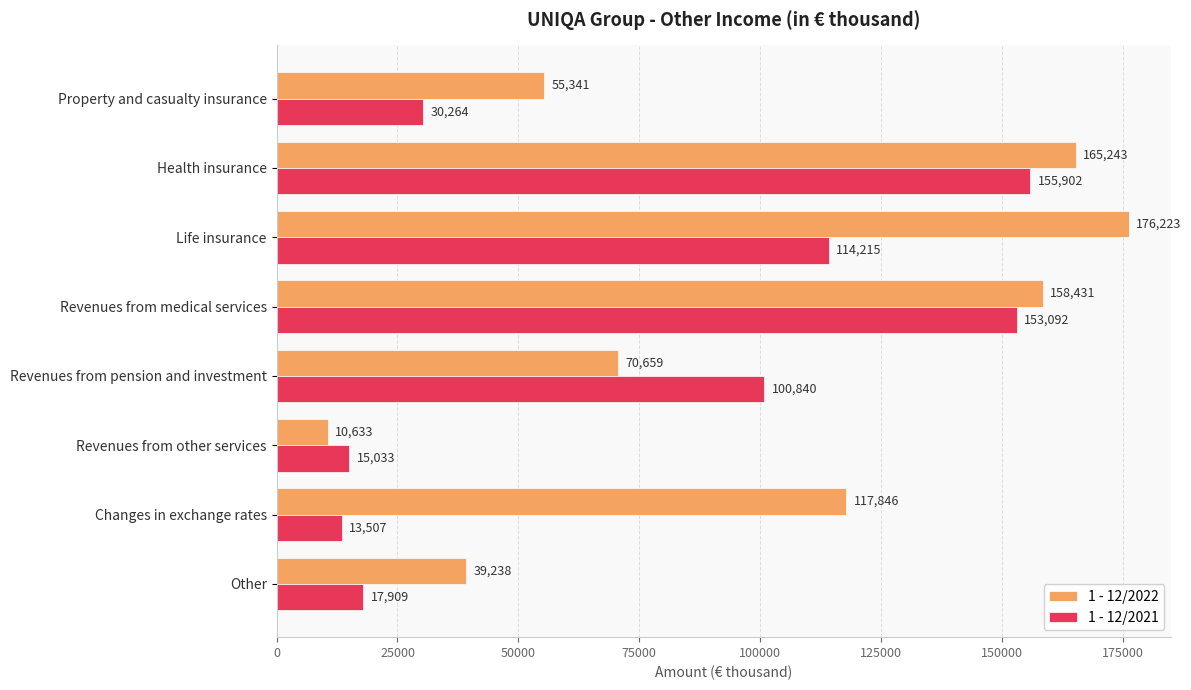

Is the value of 1 - 12/2022 at Revenues from pension and investment greater than the value of 1 - 12/2021 at Property and casualty insurance?

Yes